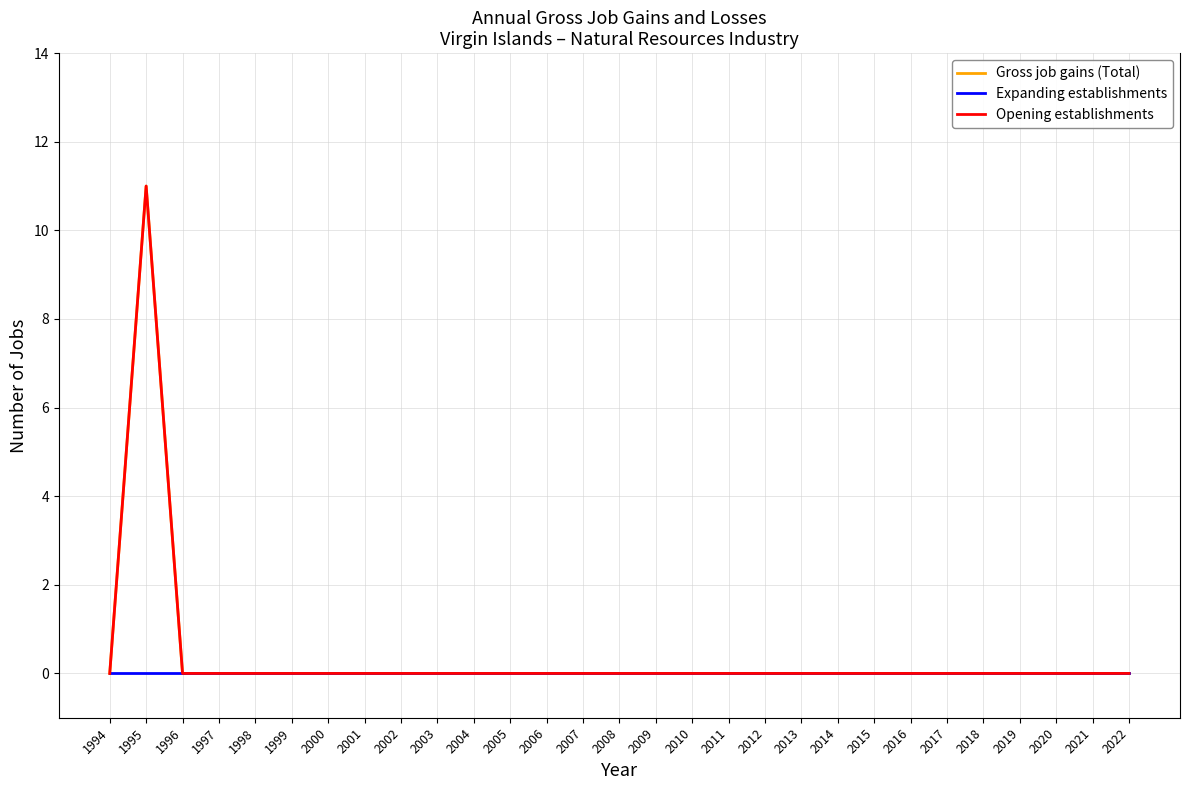

Does the chart have visible grid lines?

Yes